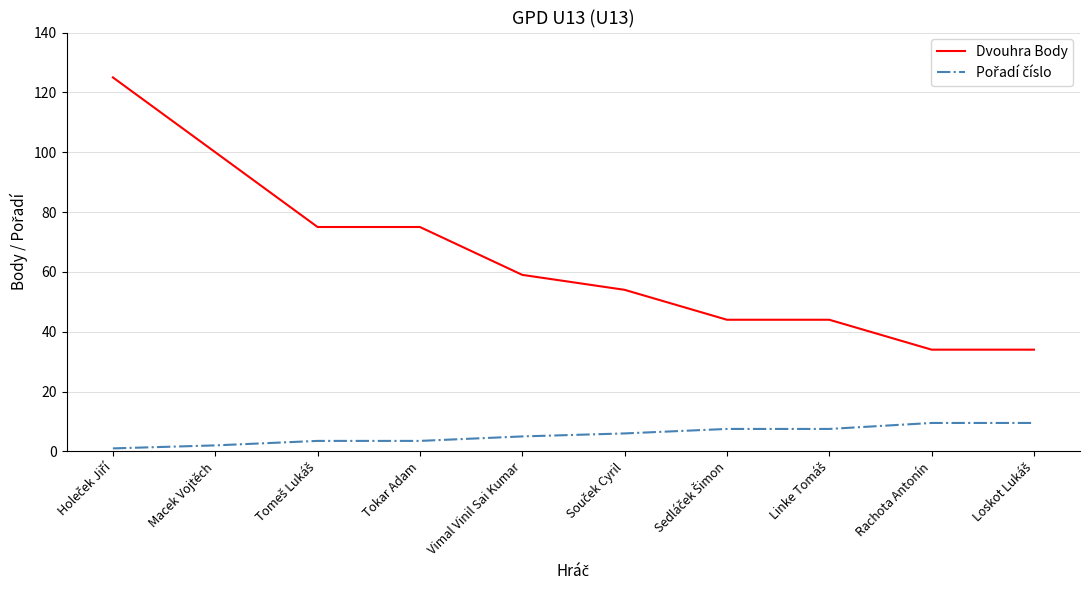

Is this an area chart (filled region under the line)?

No